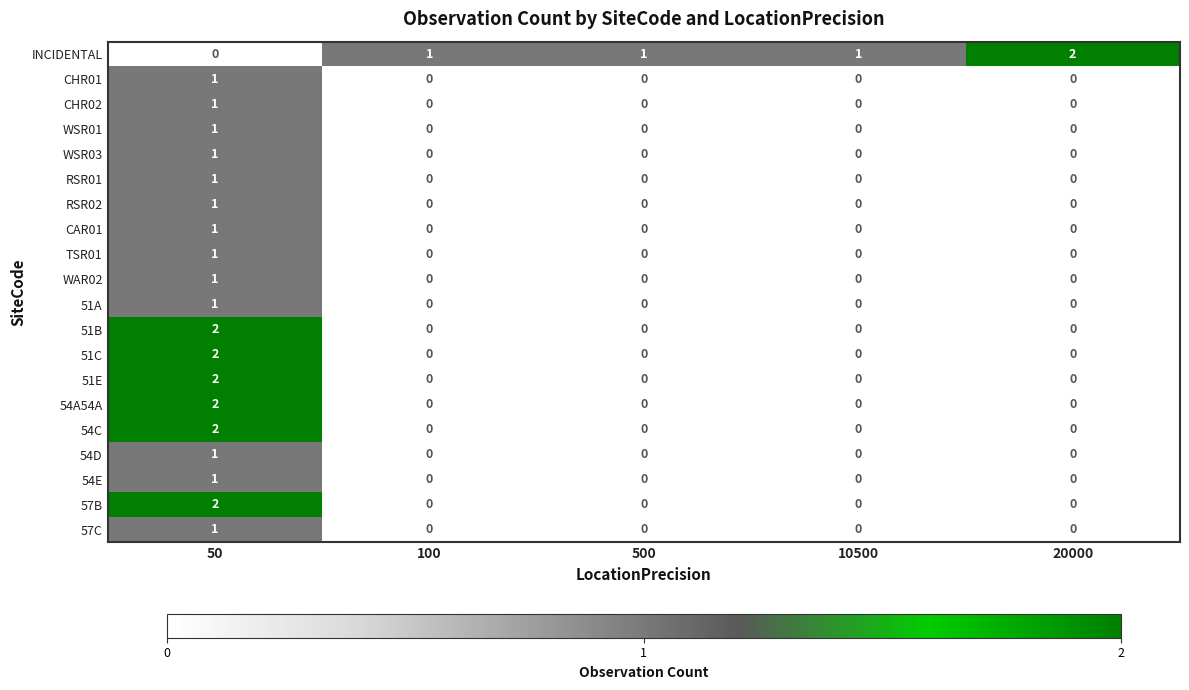

Between 10500 and 20000, which series saw the biggest shift?

INCIDENTAL